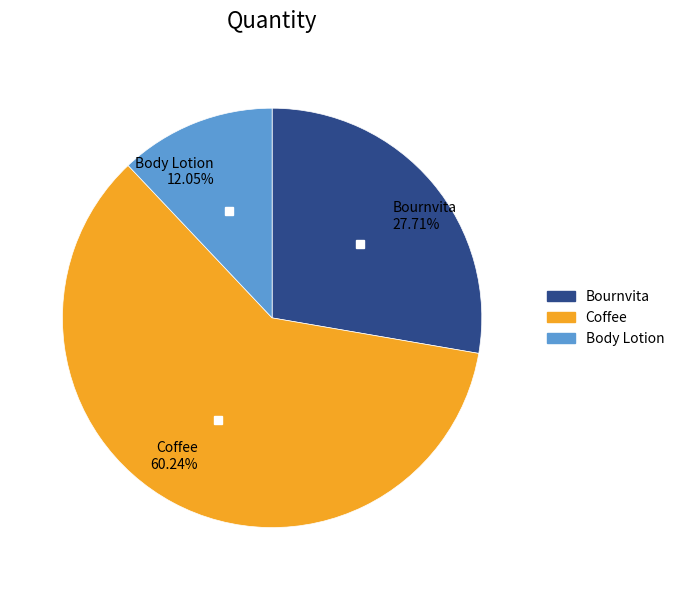

Which slice is the smallest?

Body Lotion